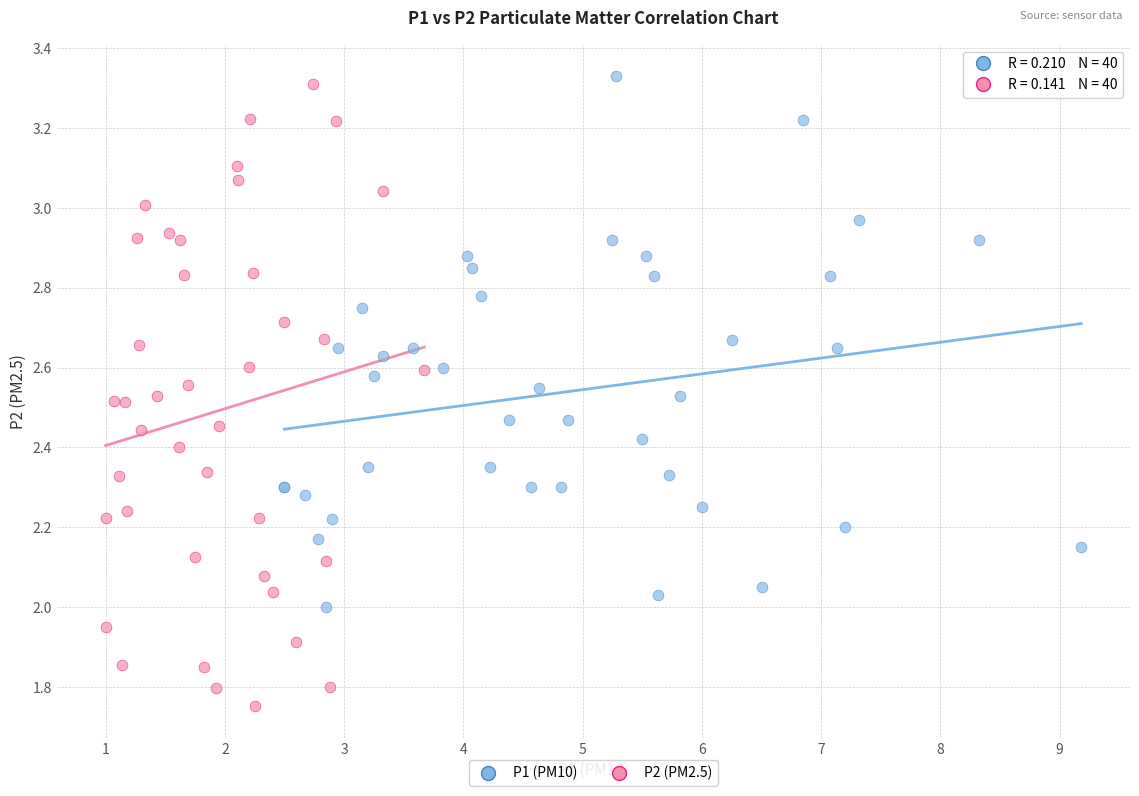

Which series has the largest Y range (max minus min)?

P2 (PM2.5)